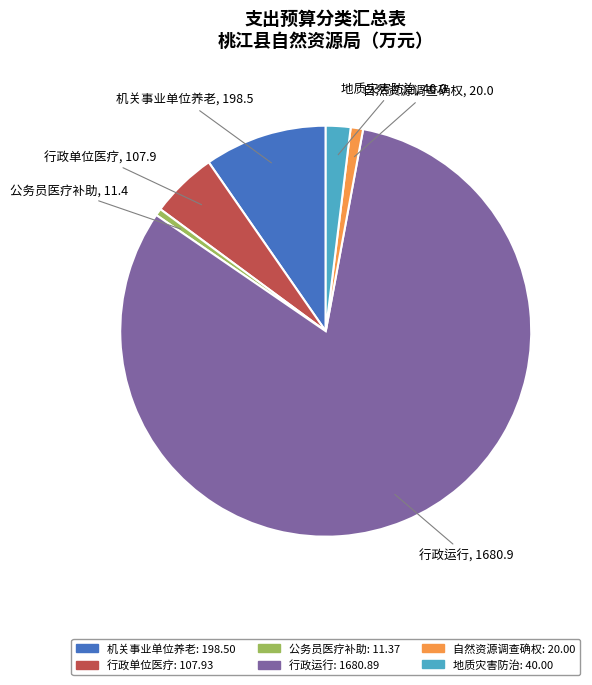

Is there a majority slice in this chart?

Yes